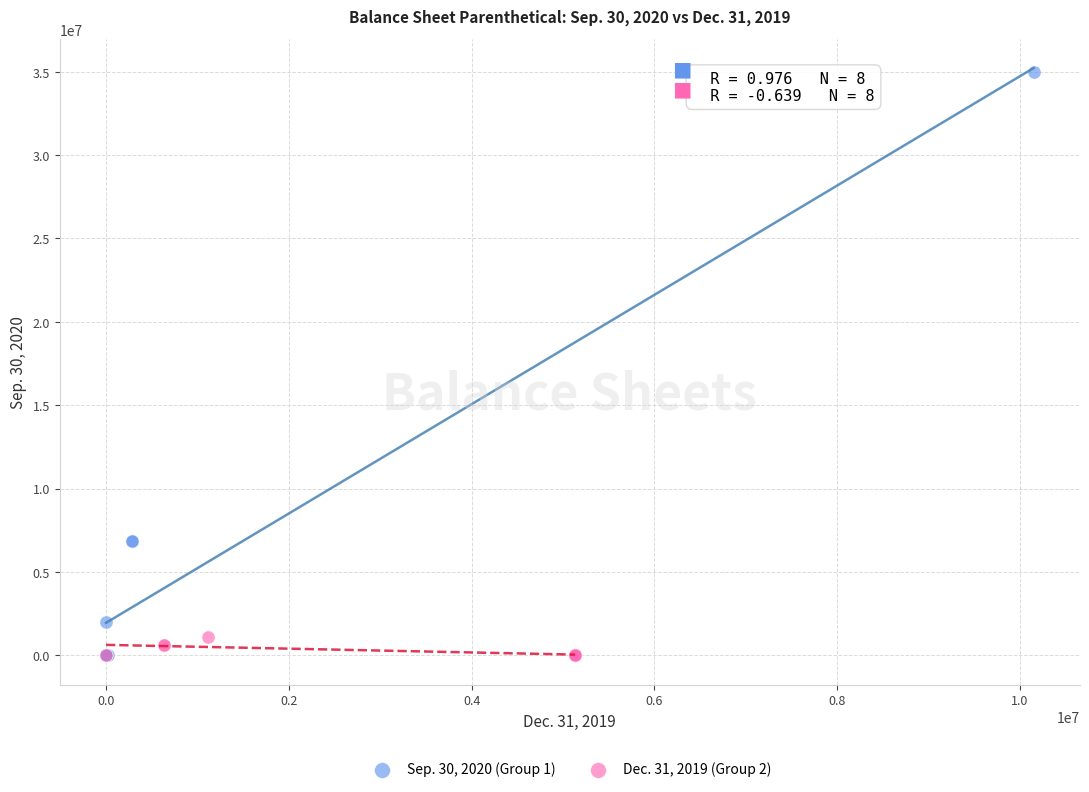

What are all the series names shown in the legend?

Sep. 30, 2020 (Group 1), Dec. 31, 2019 (Group 2)